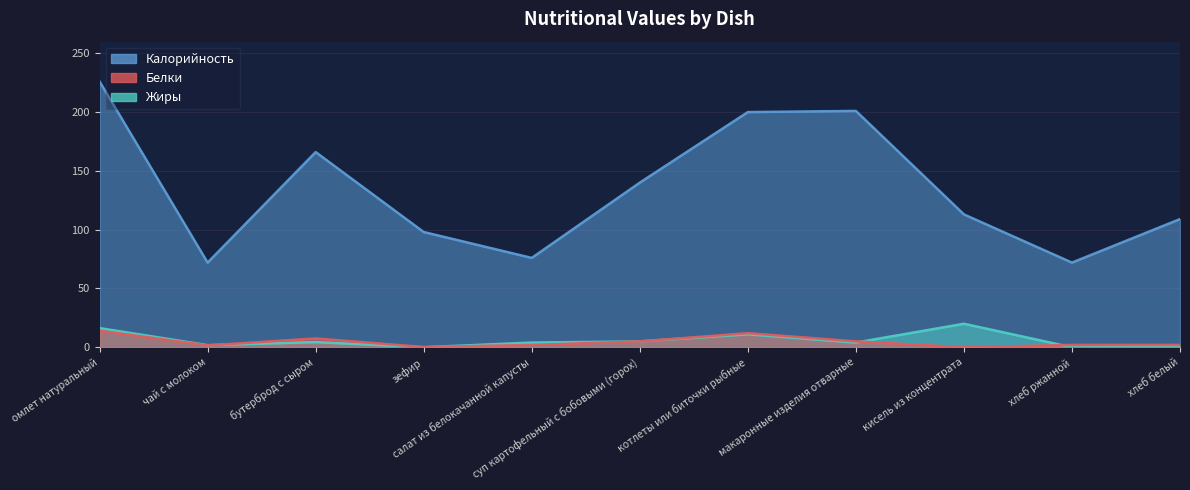

True or false: Калорийность has a value of 98.0 at зефир.

True